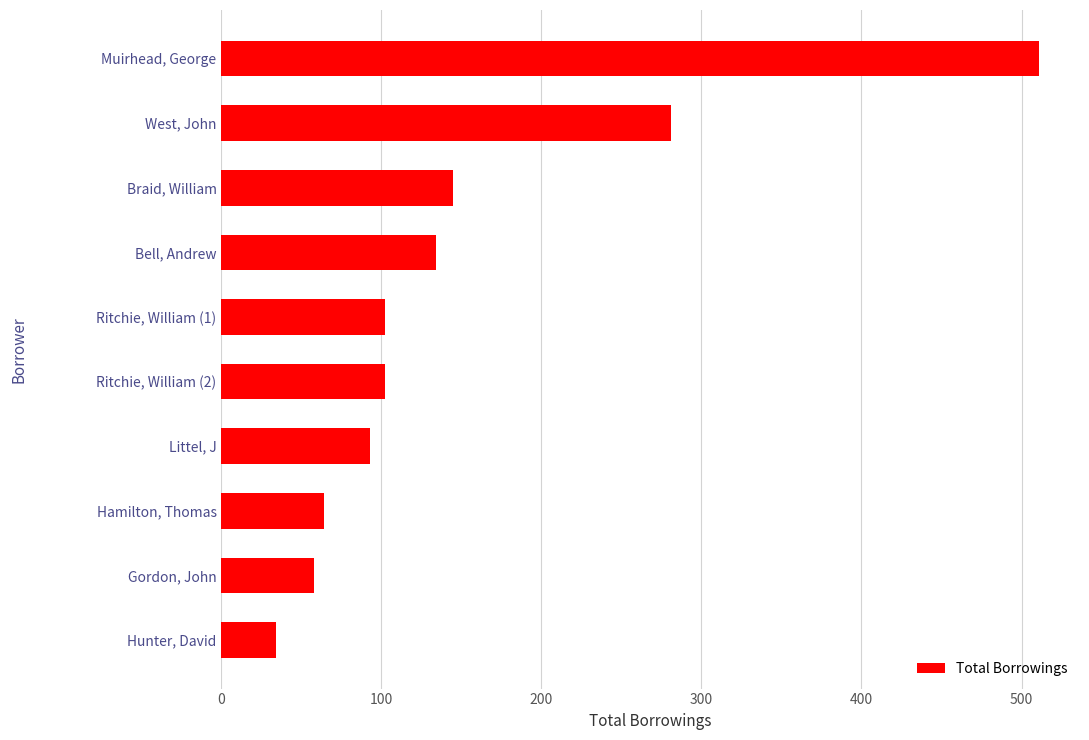

Reading top to bottom, extract all data points from this chart.

Muirhead, George=511	West, John=281	Braid, William=145	Bell, Andrew=134	Ritchie, William (1)=102	Ritchie, William (2)=102	Littel, J=93	Hamilton, Thomas=64	Gordon, John=58	Hunter, David=34